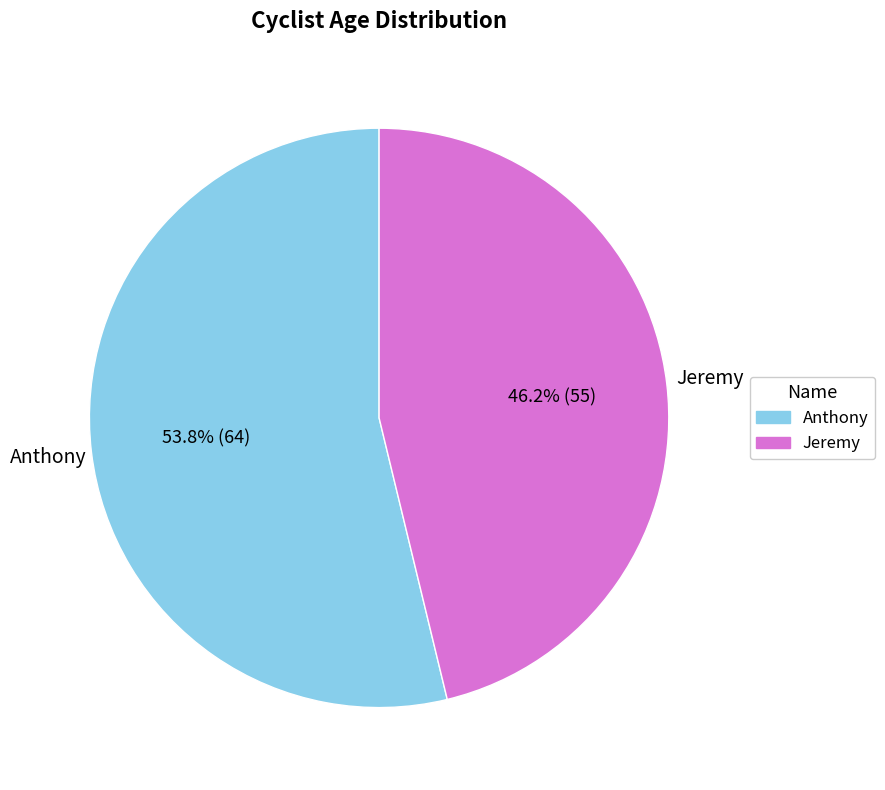

Between Anthony and Jeremy, which is larger?

Anthony